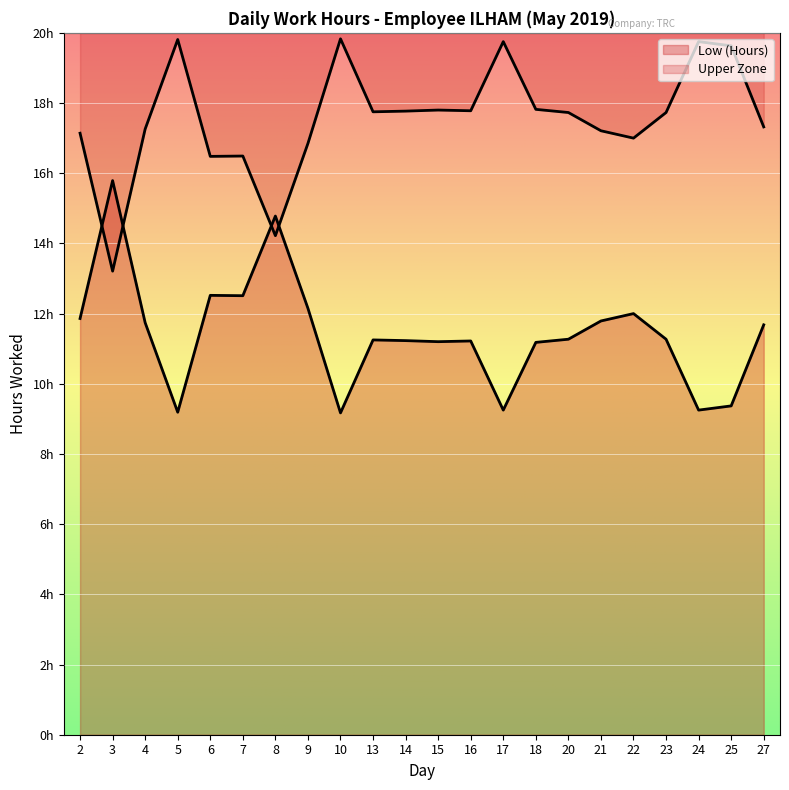

What is the greatest value displayed?

15.8